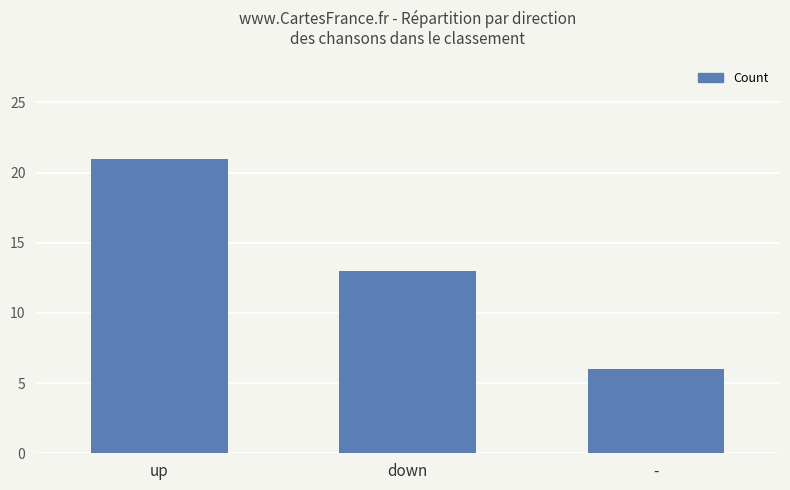

How many categories are shown in the chart?

3